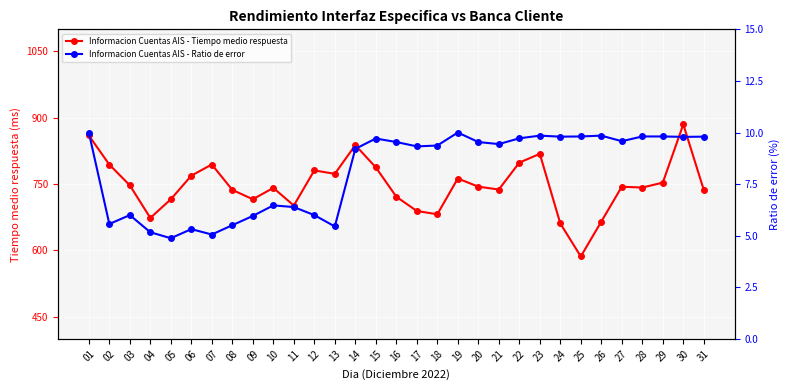

Which series has the largest range (max minus min)?

Informacion Cuentas AIS - Tiempo medio respuesta